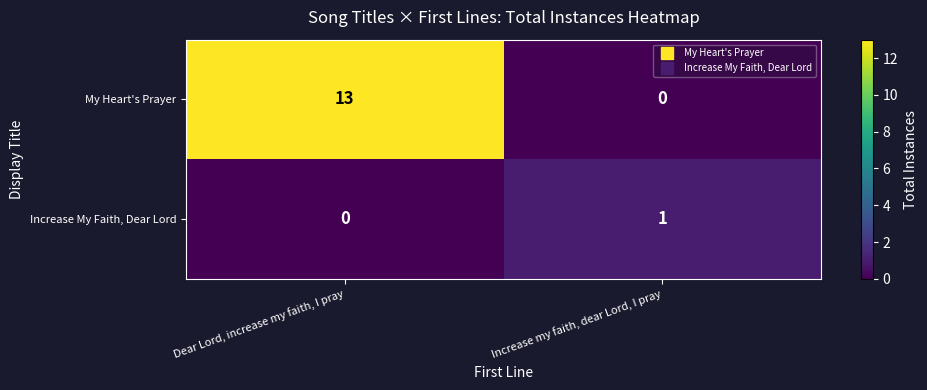

Reading left to right, list all the values displayed in this chart.

My Heart's Prayer: 13	0
Increase My Faith, Dear Lord: 0	1